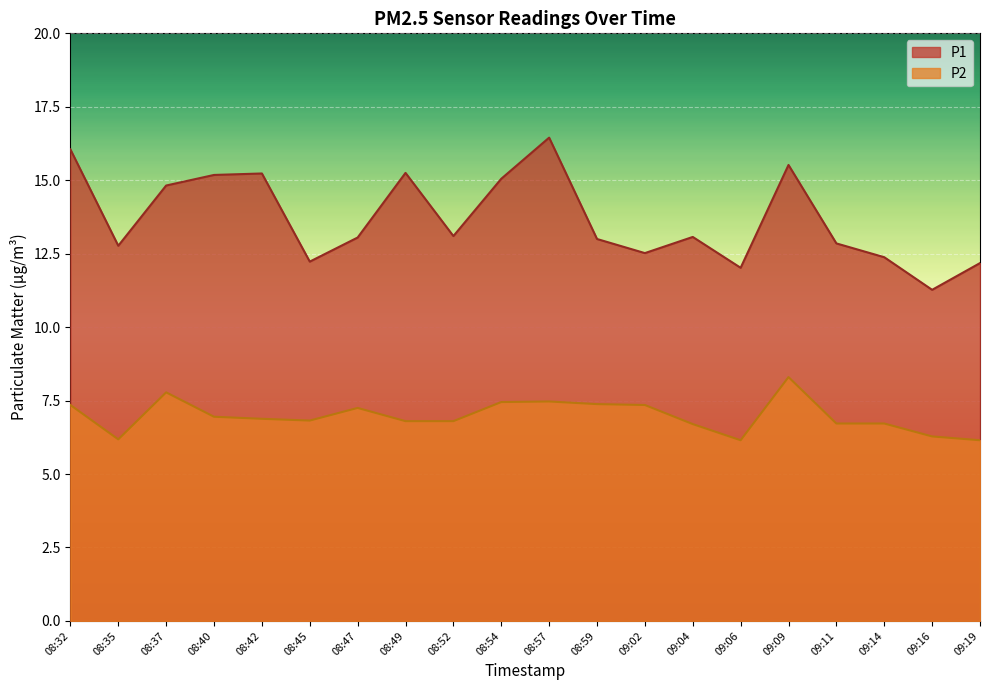

Where is the first local minimum for P2?

08:35